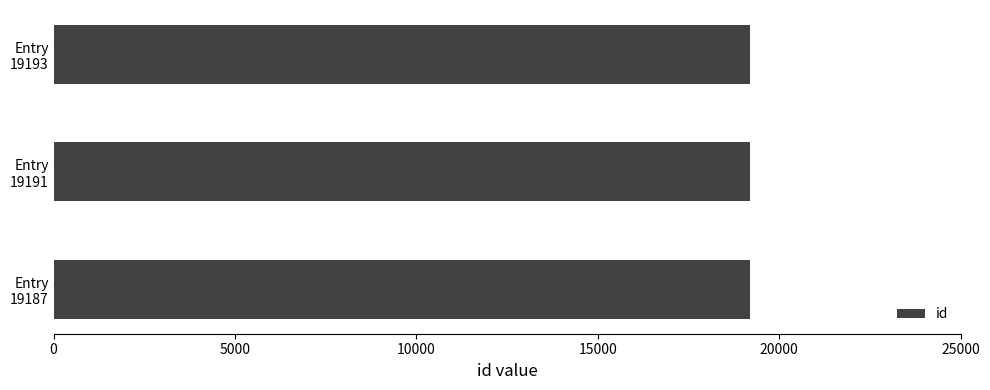

How many data points are less than 19191?

1